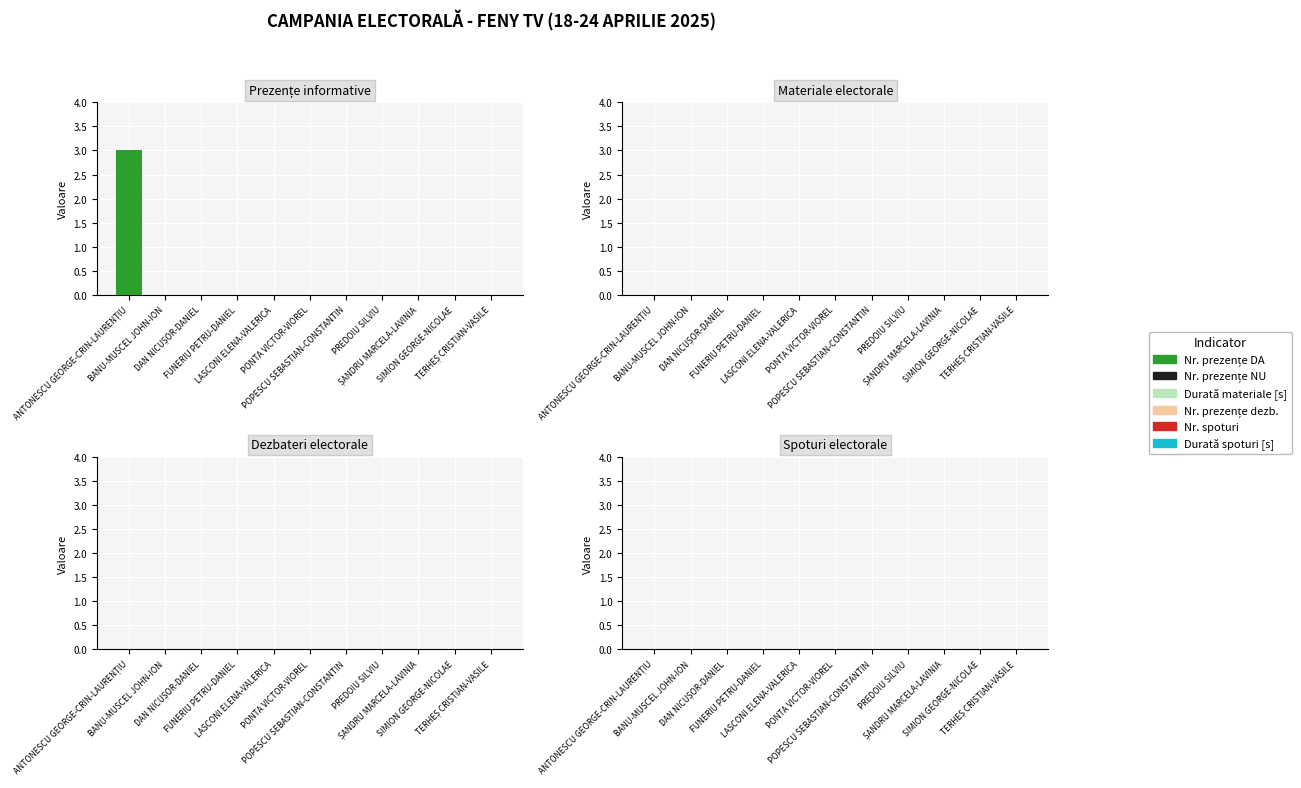

What is the greatest value displayed?

3